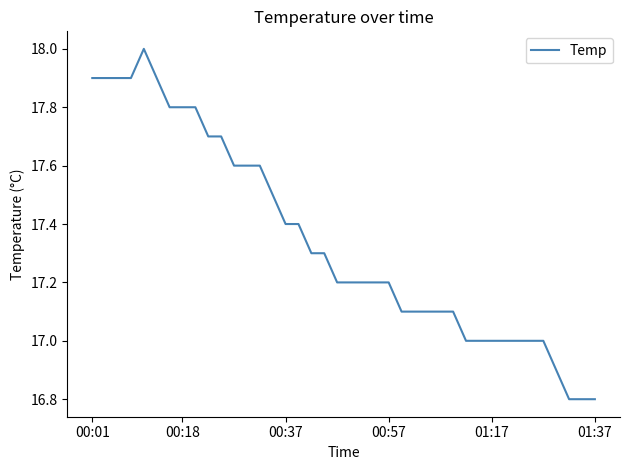

How many lines are shown in the chart?

1